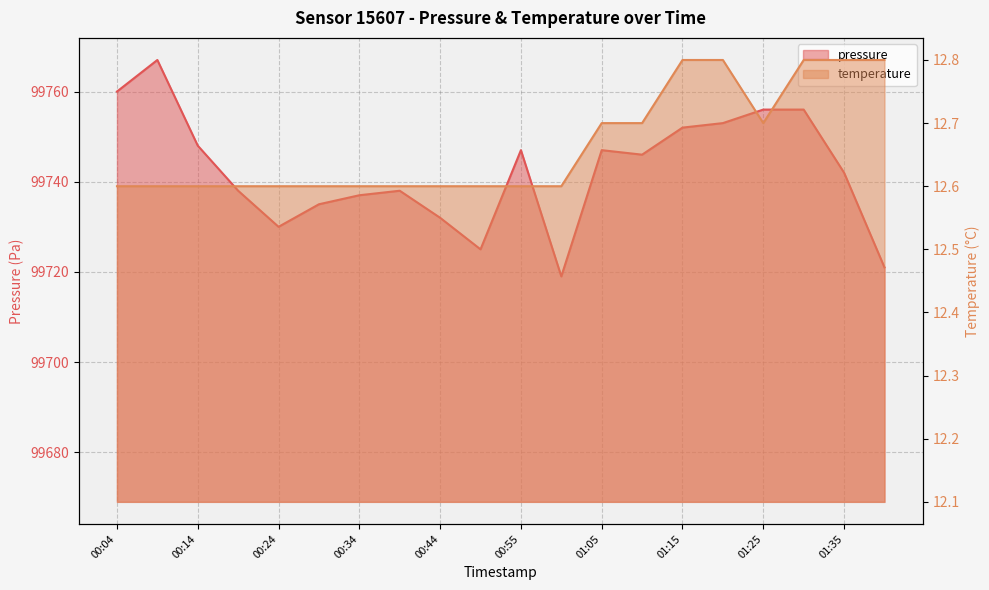

What is the sum of all pressure values?

1994849.0